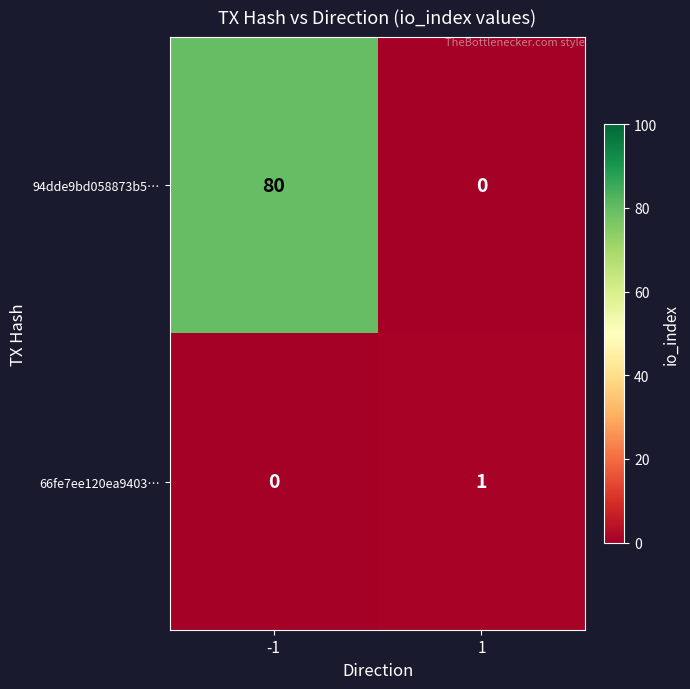

Which series changed the most between -1 and 1?

94dde9bd058873b5…